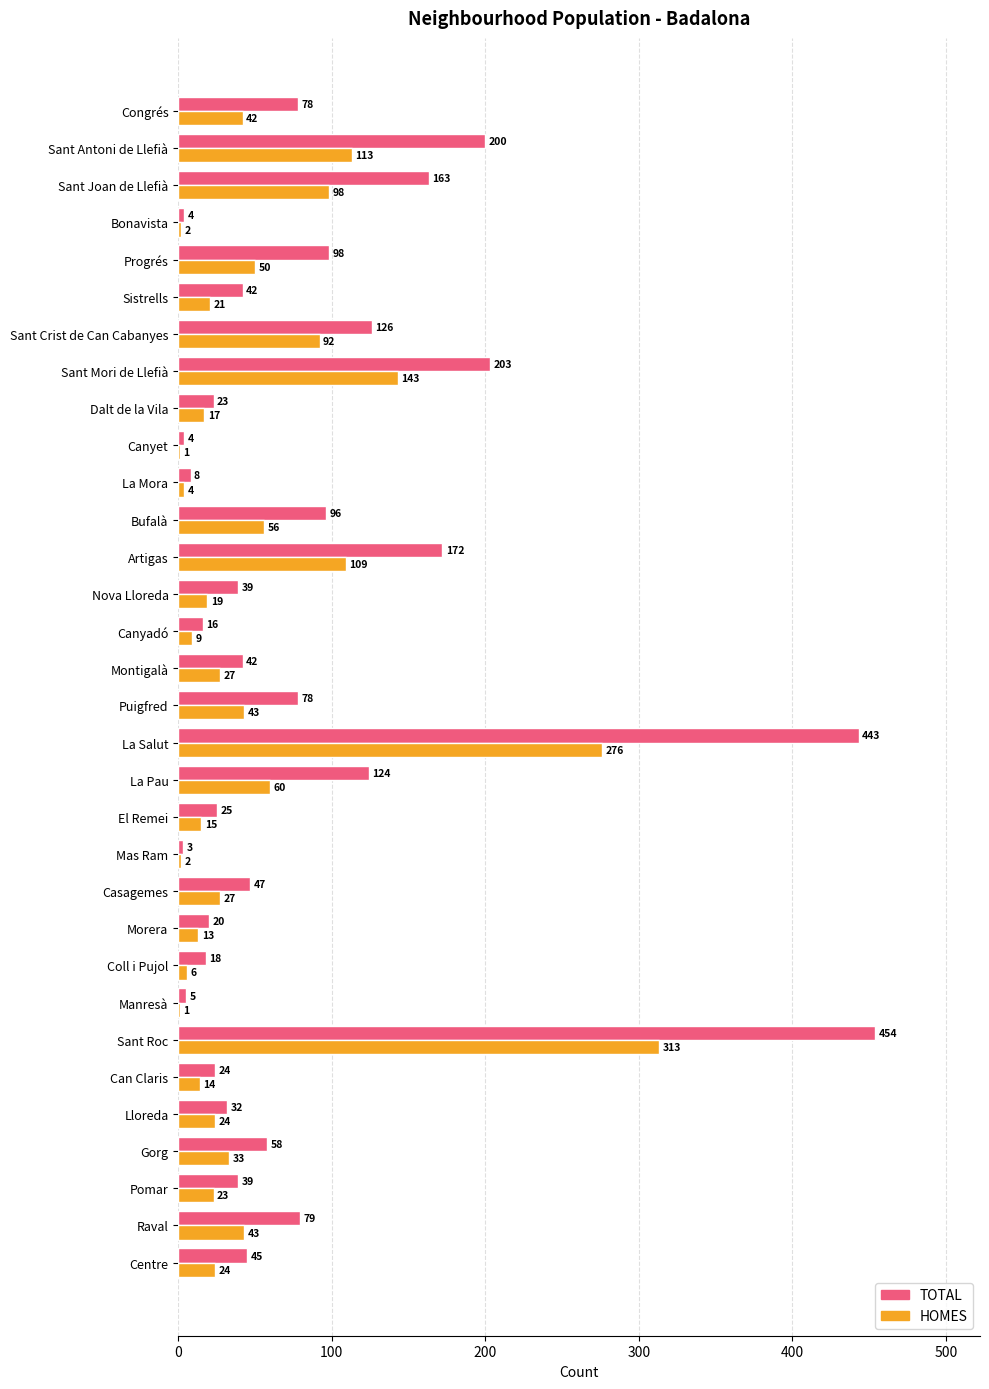

Which series has the largest total across all categories?

TOTAL